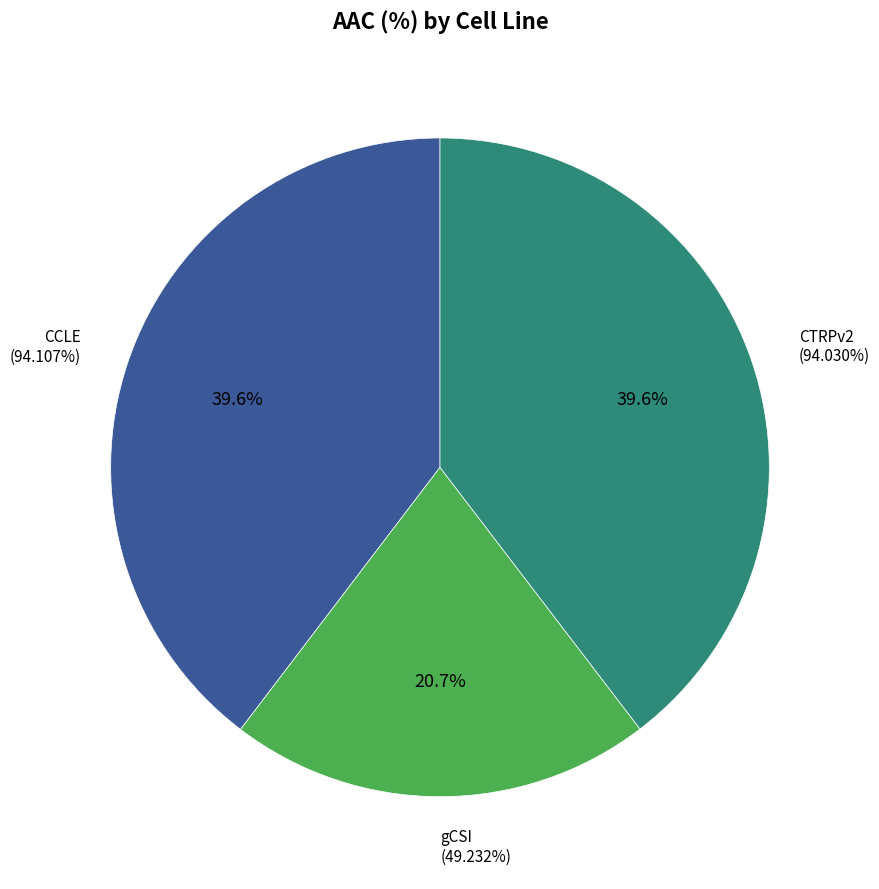

What is the change in value from CCLE to gCSI?

-44.9